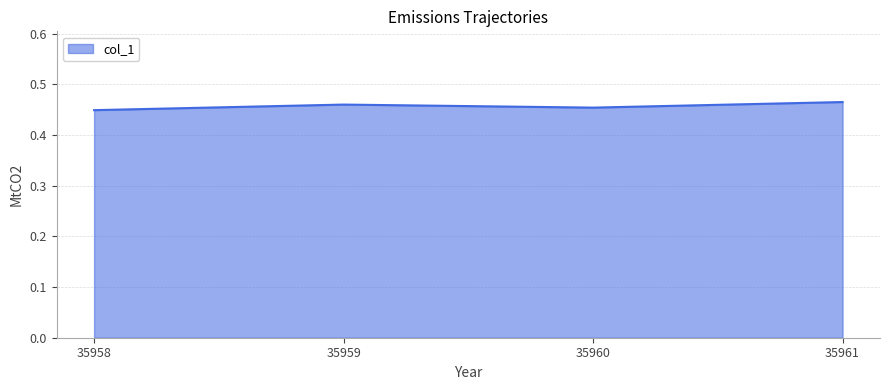

List the labels in order of value, smallest first.

35958, 35960, 35959, 35961